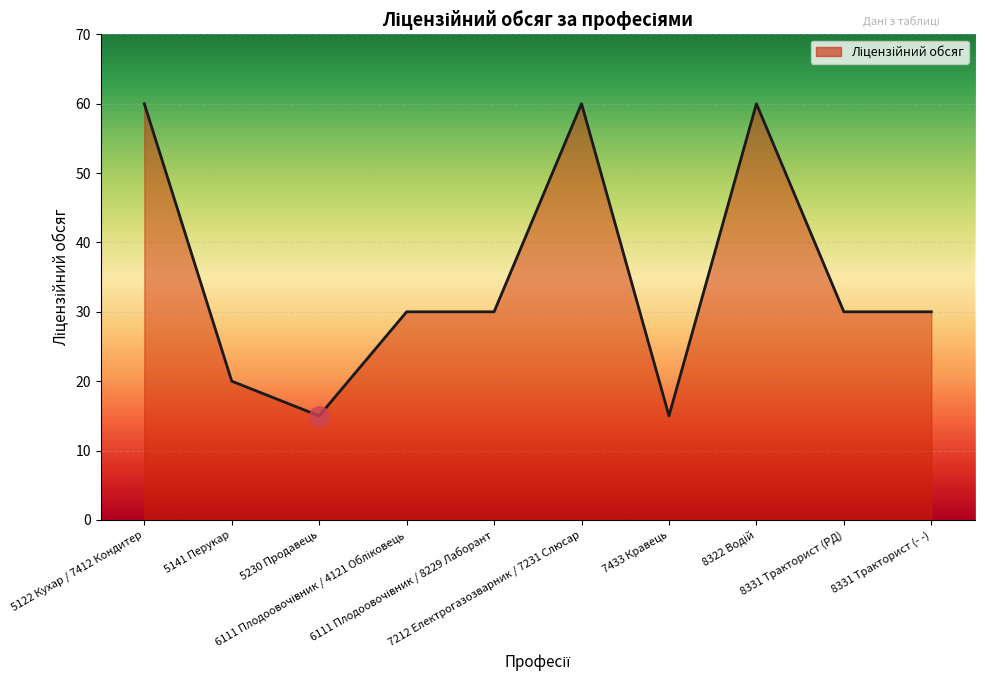

What is the greatest value displayed?

60